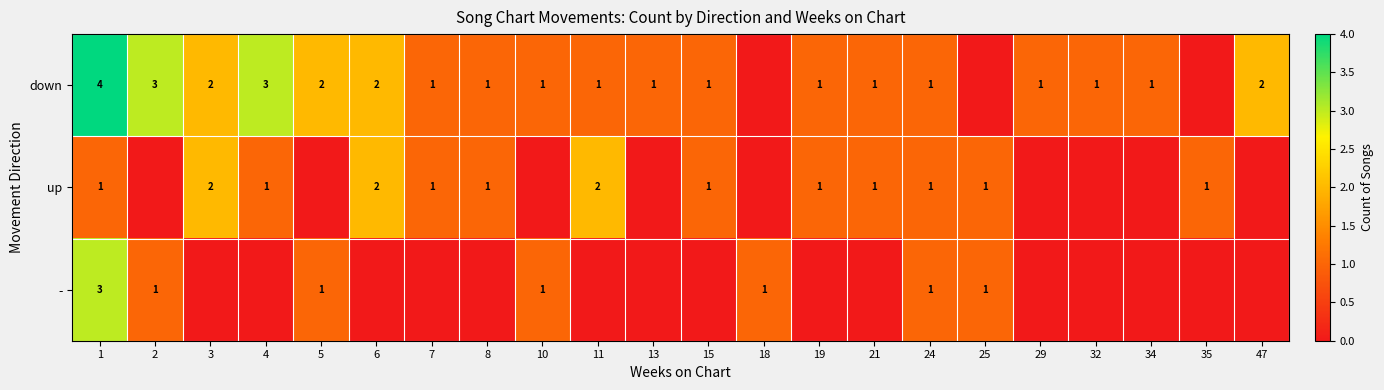

True or false: up has a value of 2 at 6.

True